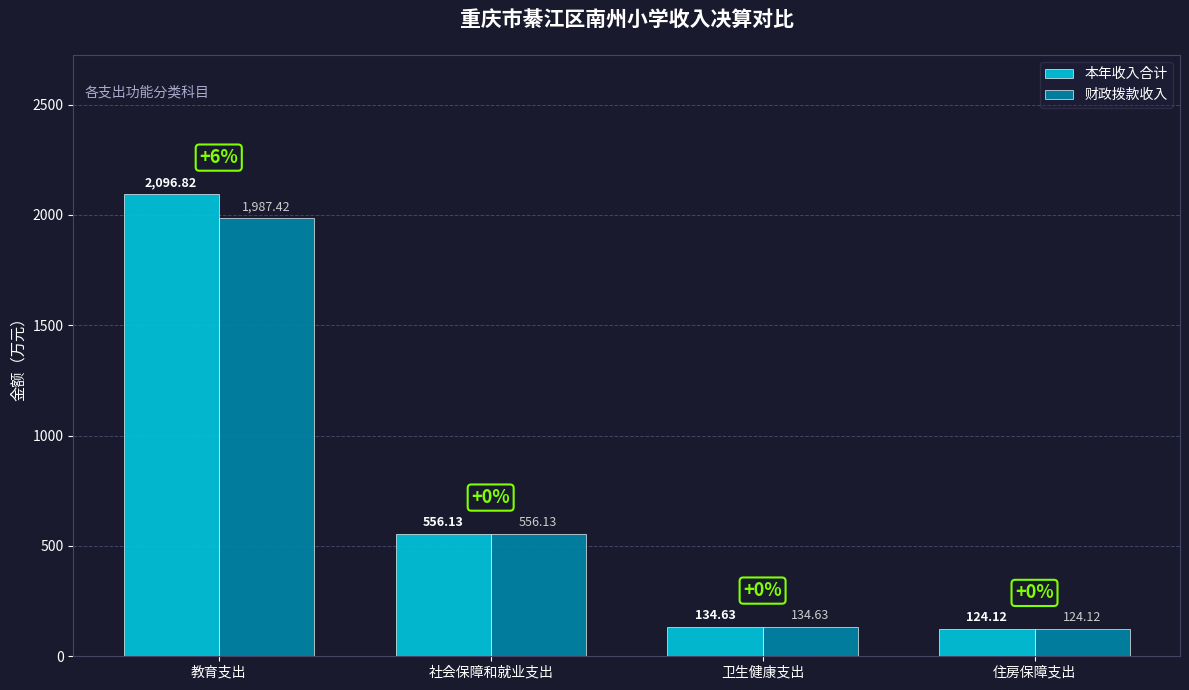

The value of 财政拨款收入 at 住房保障支出 is 124.1. True or false?

True